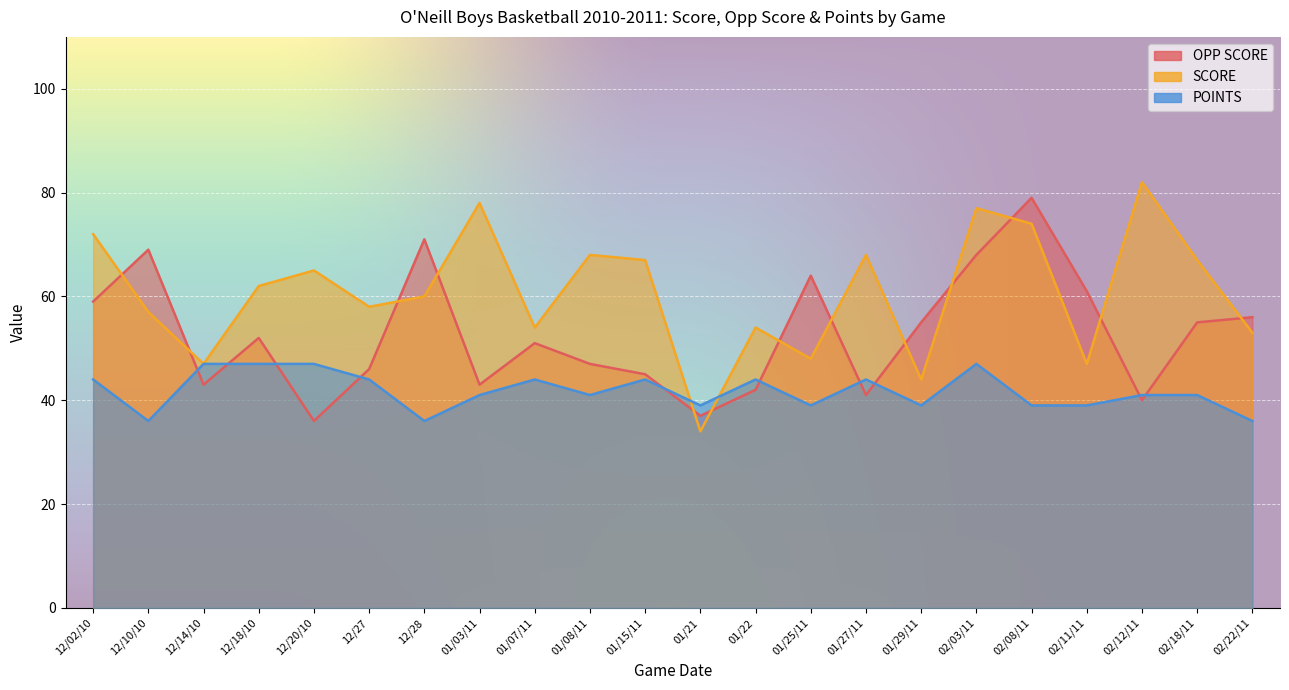

What position from the right is 12/18/10?

19